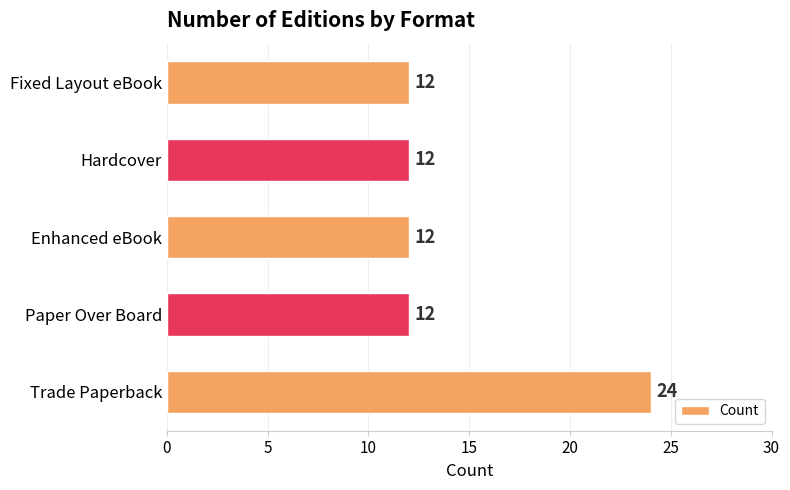

The chart shows a value of 5 at Paper Over Board. True or false?

False